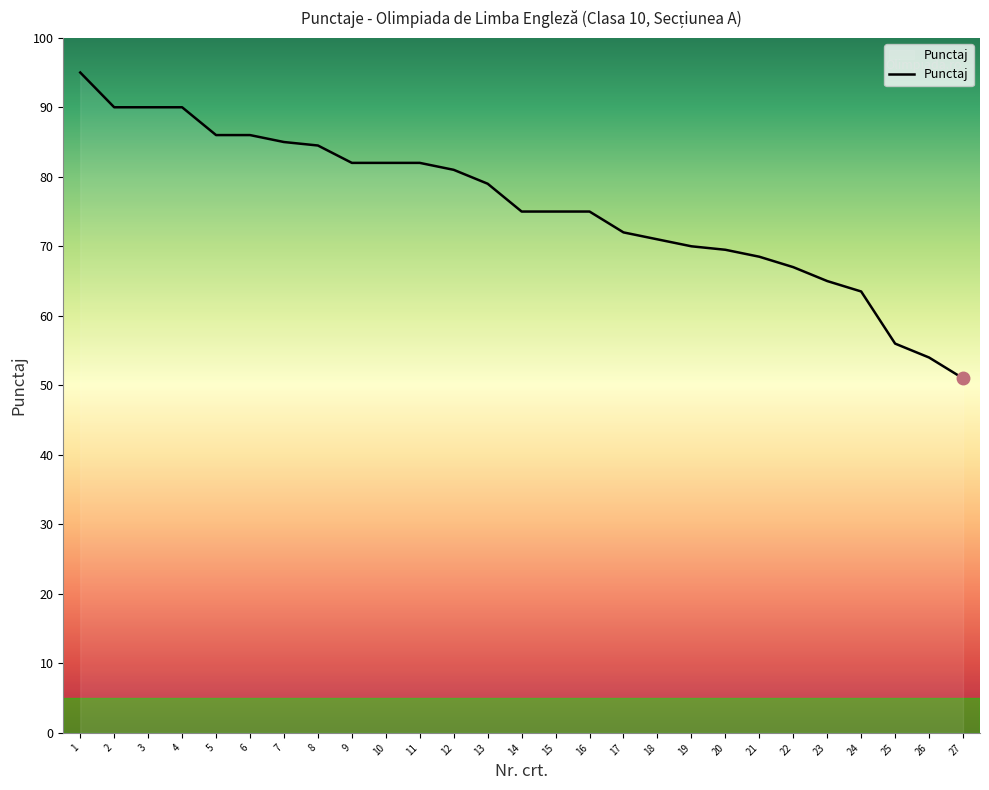

What is the change in value from 8 to 14?

-9.5